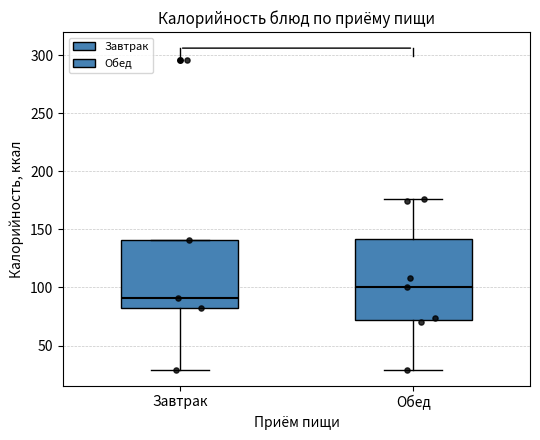

Comparing the boxes themselves (not the whiskers), which one is the tallest?

Обед